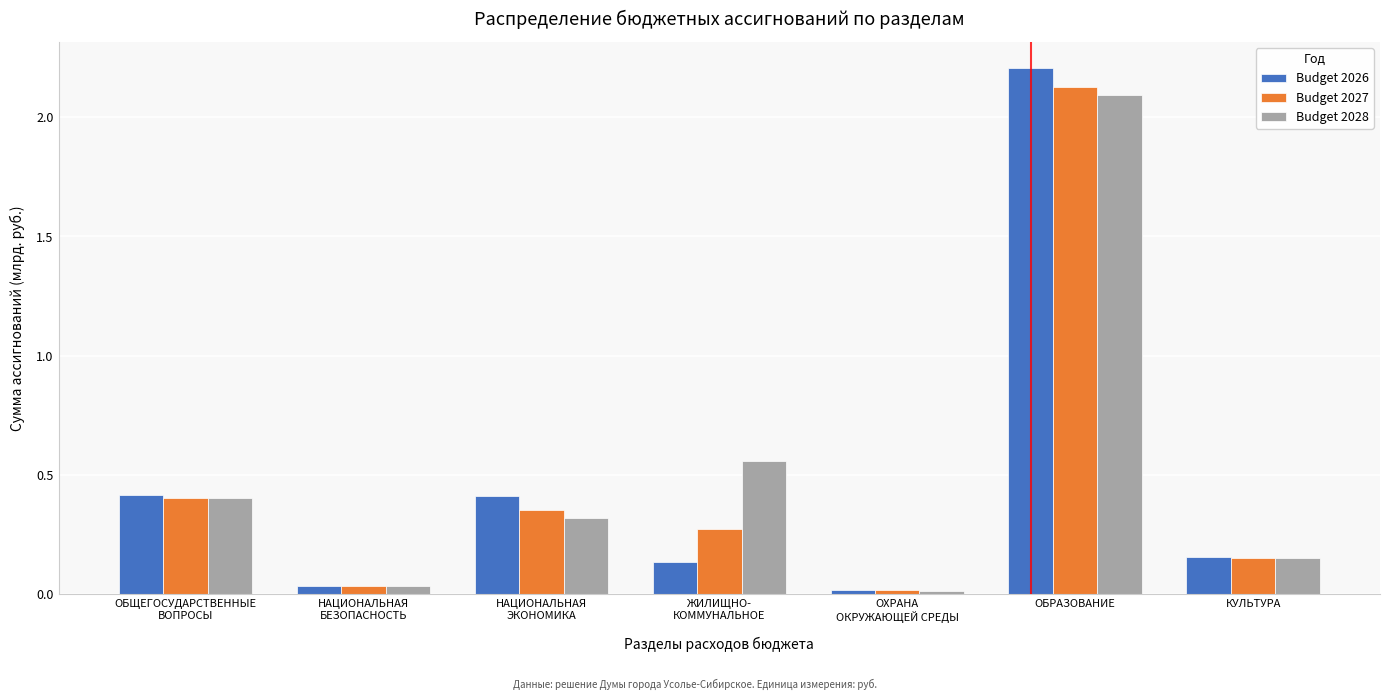

At which category is the sum across all series the highest?

ОБРАЗОВАНИЕ